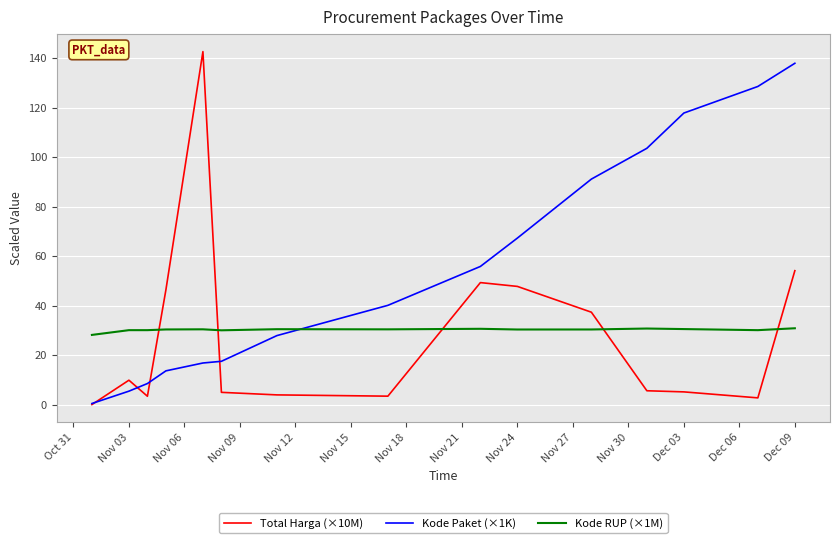

What is the maximum value shown in the chart?

142.6